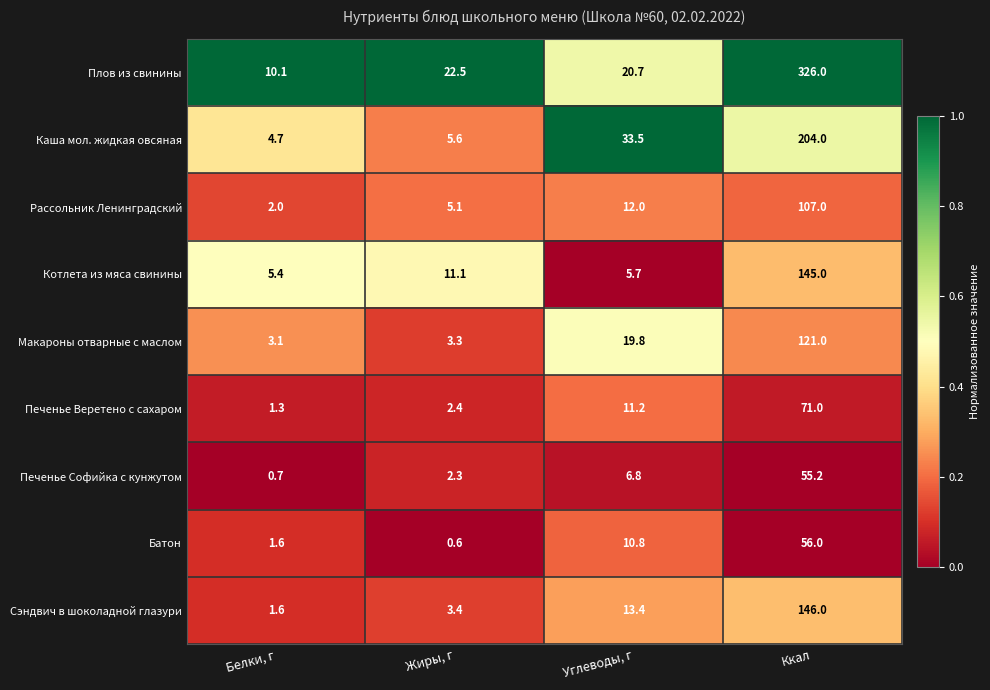

Is it true that Каша мол. жидкая овсяная equals 4.7 at Белки, г?

True